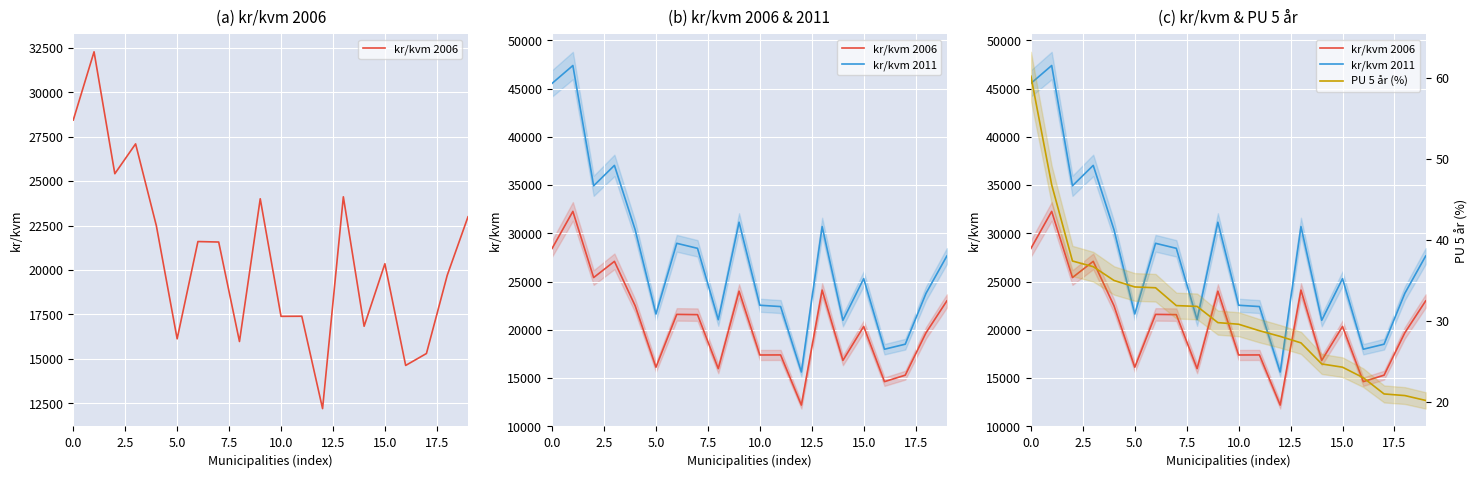

How many lines are shown in the chart?

3